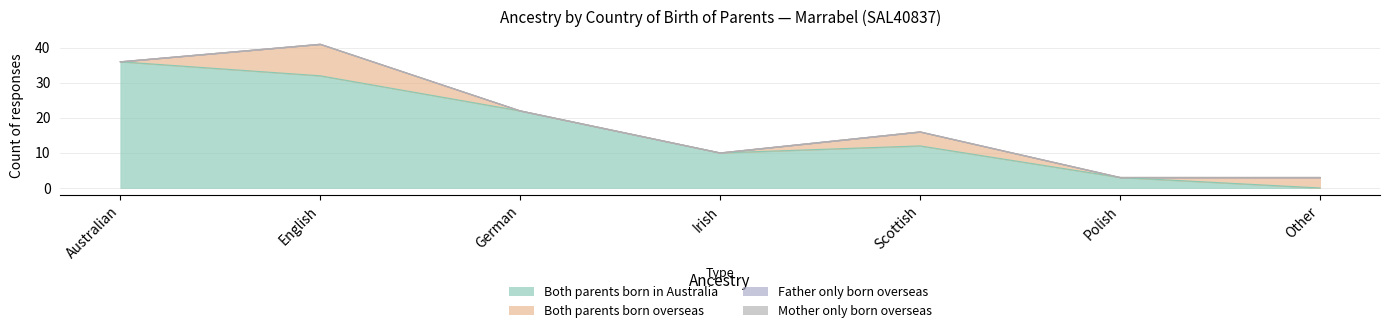

List the labels in order of Both parents born in Australia value, largest first.

Australian, English, German, Scottish, Irish, Polish, Other